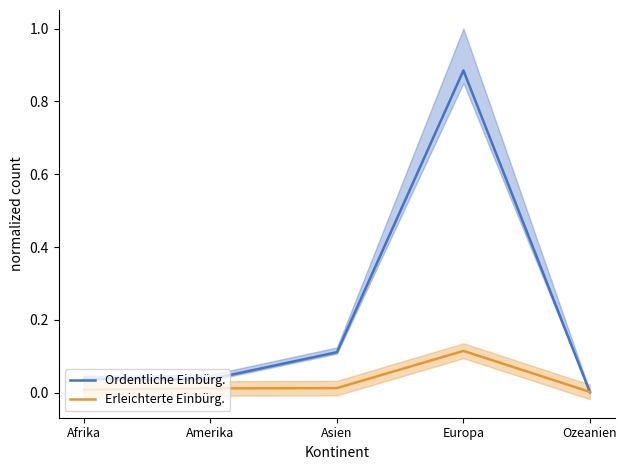

At Ozeanien, list the series in order from largest to smallest.

Erleichterte Einbürg., Ordentliche Einbürg.